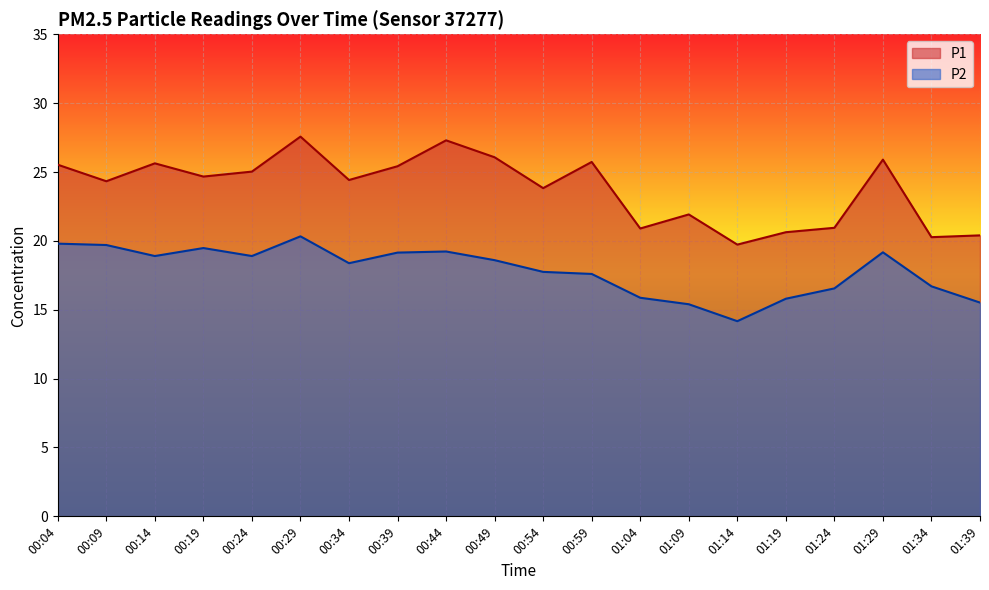

What is the maximum value shown in the chart?

27.6